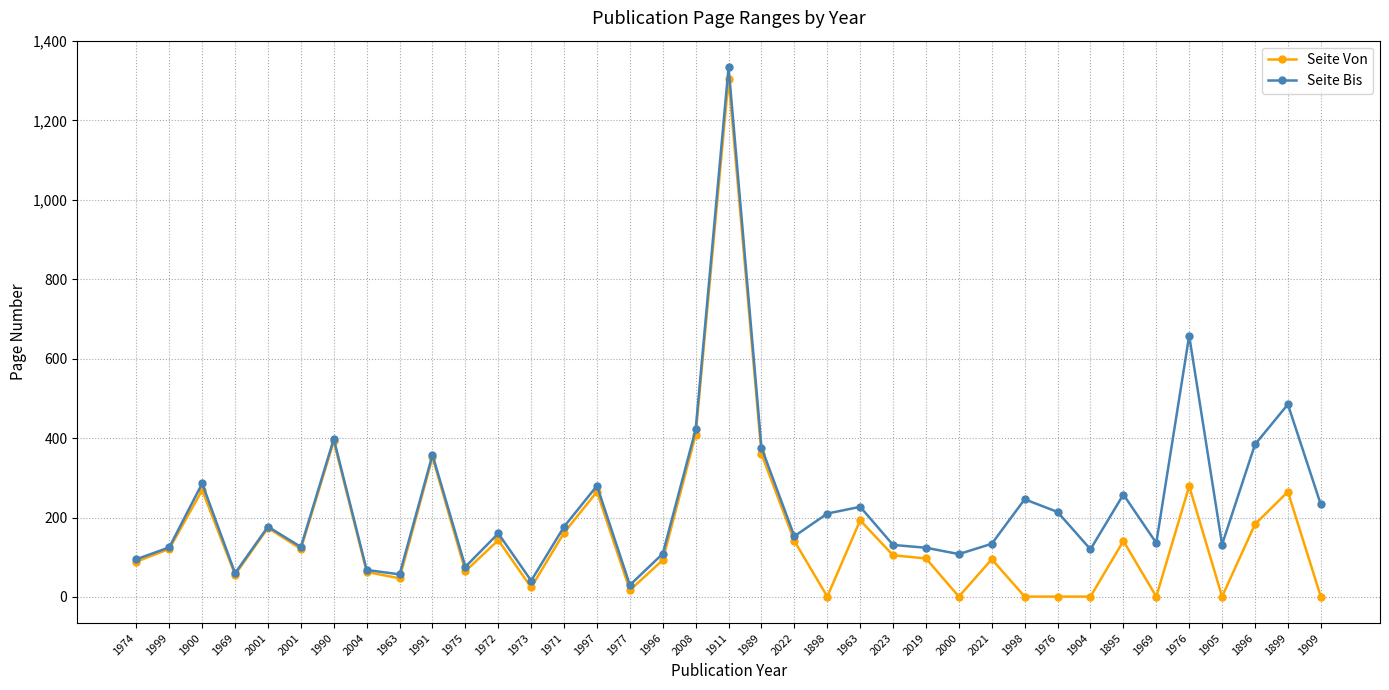

How many data points does each series have?

37